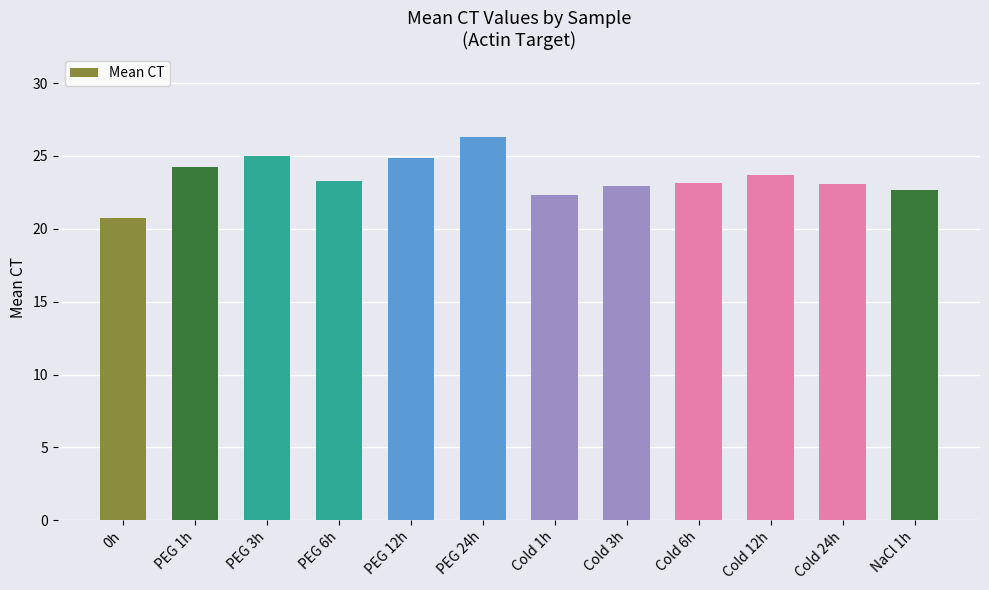

Are the bars horizontal?

No